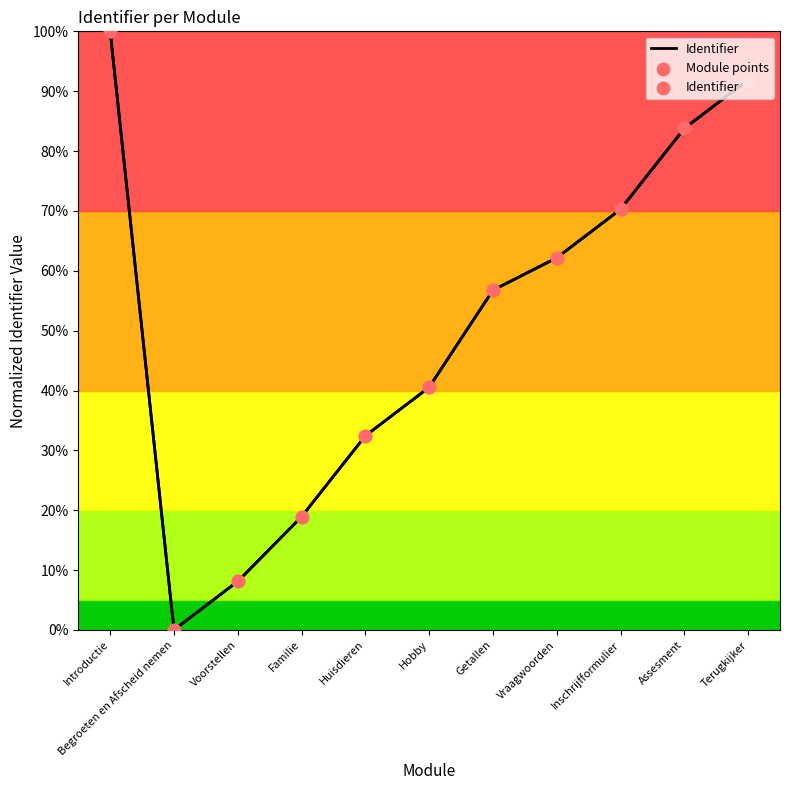

Which series has the largest total across all categories?

Identifier